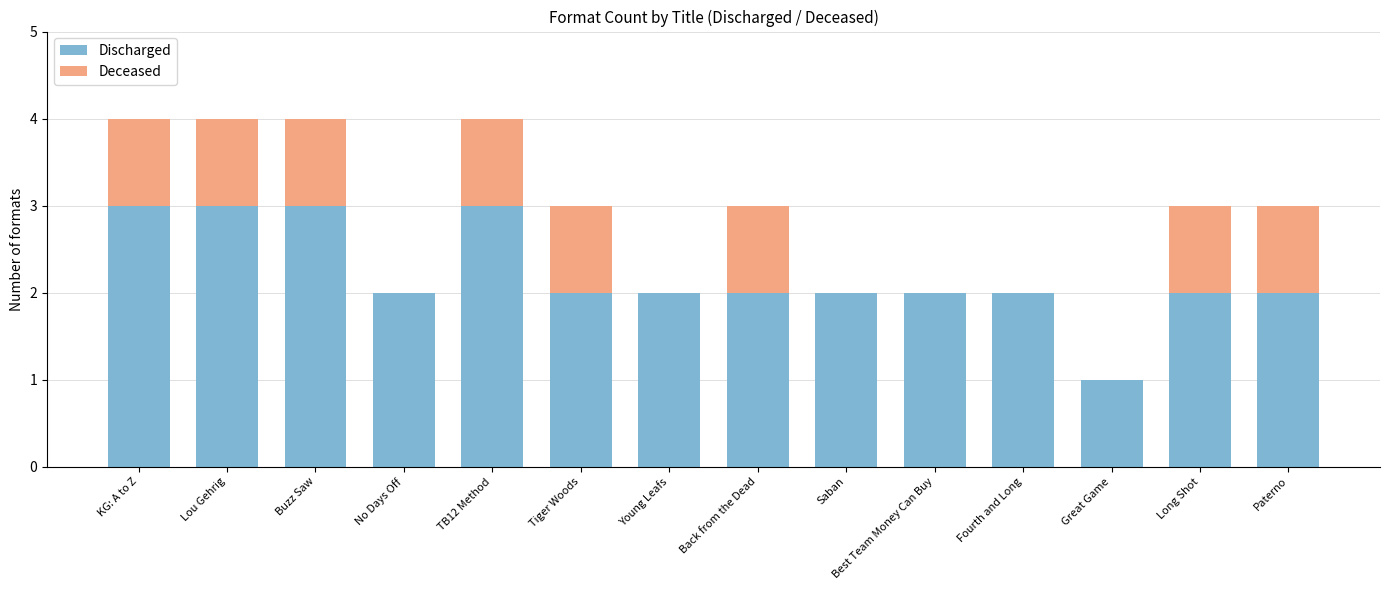

True or false: Discharged has a value of 1 at Tiger Woods.

False